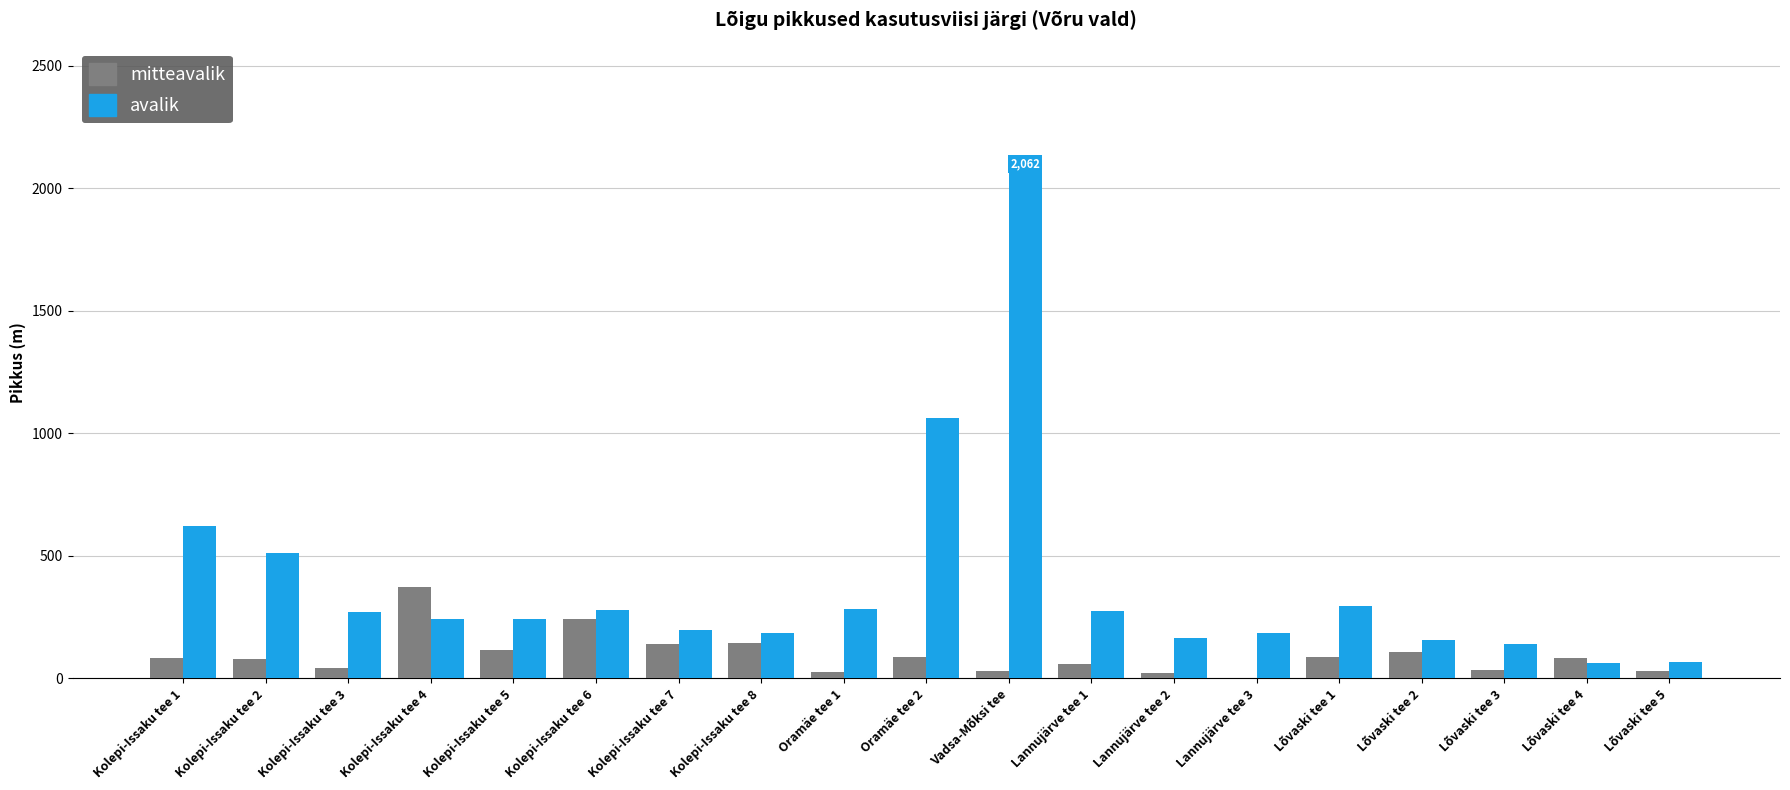

What are all the series names shown in the legend?

mitteavalik, avalik